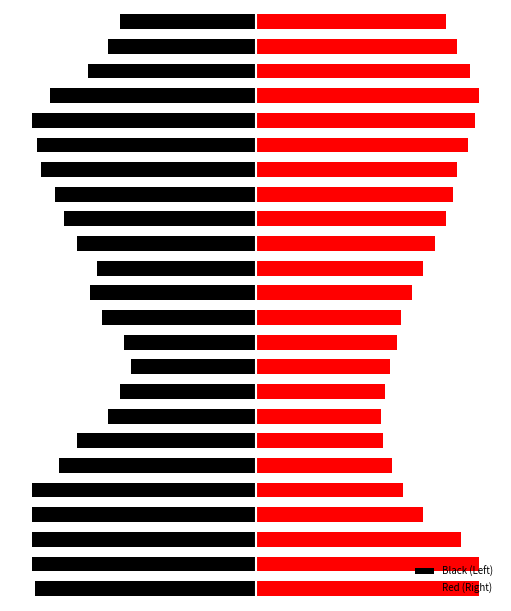

Which has a higher value, 9 or 20?

9